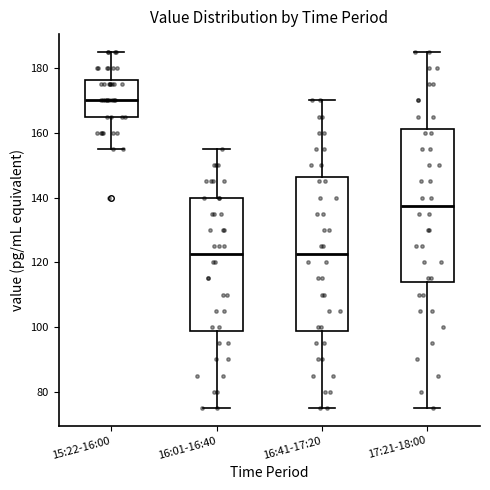

Where is the upper edge of the box for 15:22-16:00 on the y-axis? The values are not printed on the chart, so give them approximately, as read against the axis.

176